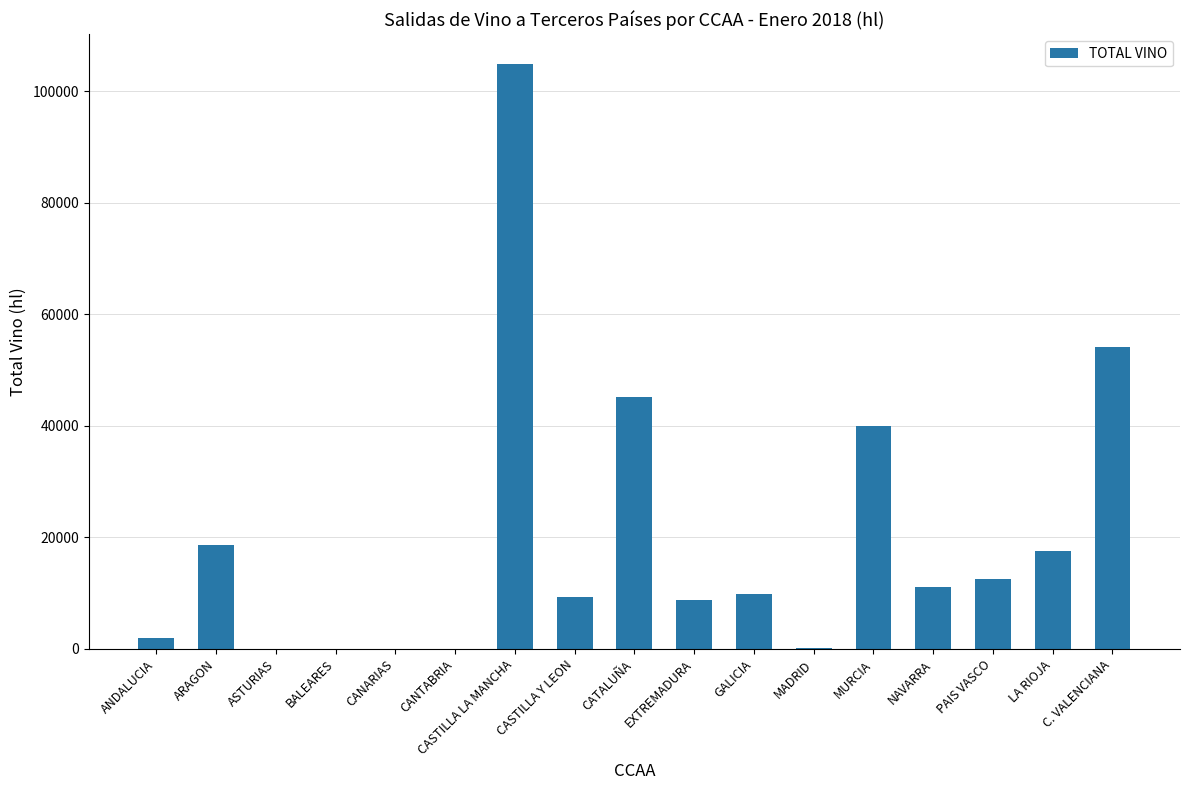

What is the sum of the values at CANTABRIA and PAIS VASCO?

12638